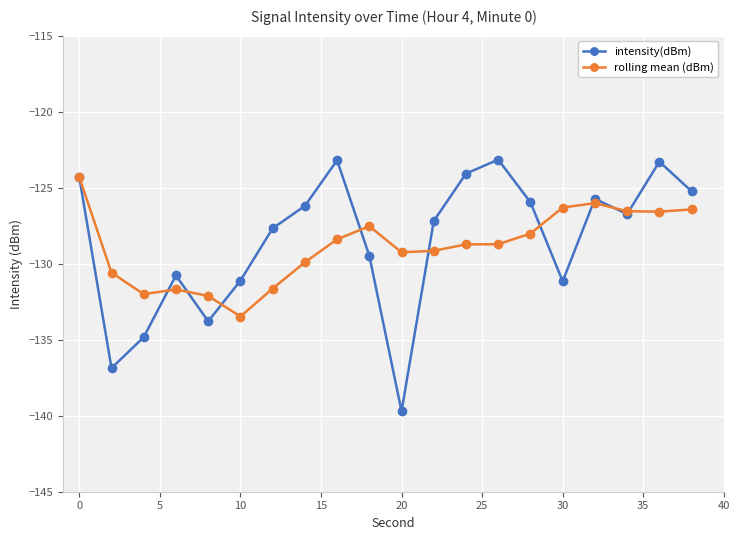

Which series has the largest range (max minus min)?

intensity(dBm)